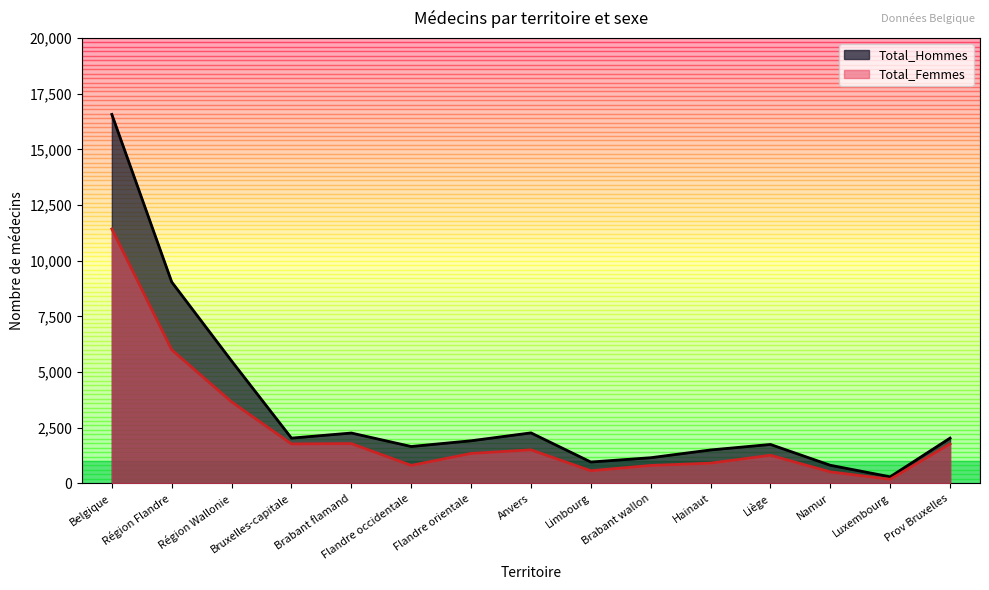

At which category does Total_Hommes reach its first local peak?

Brabant flamand